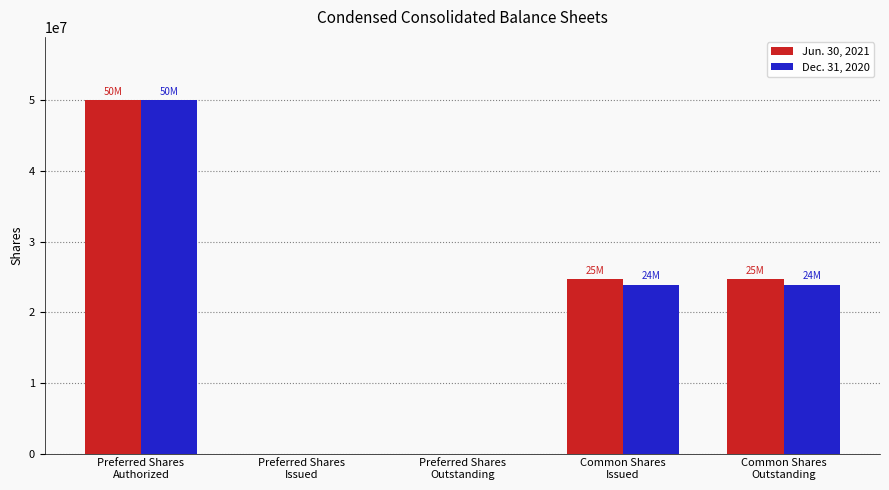

How many groups of bars are there?

5